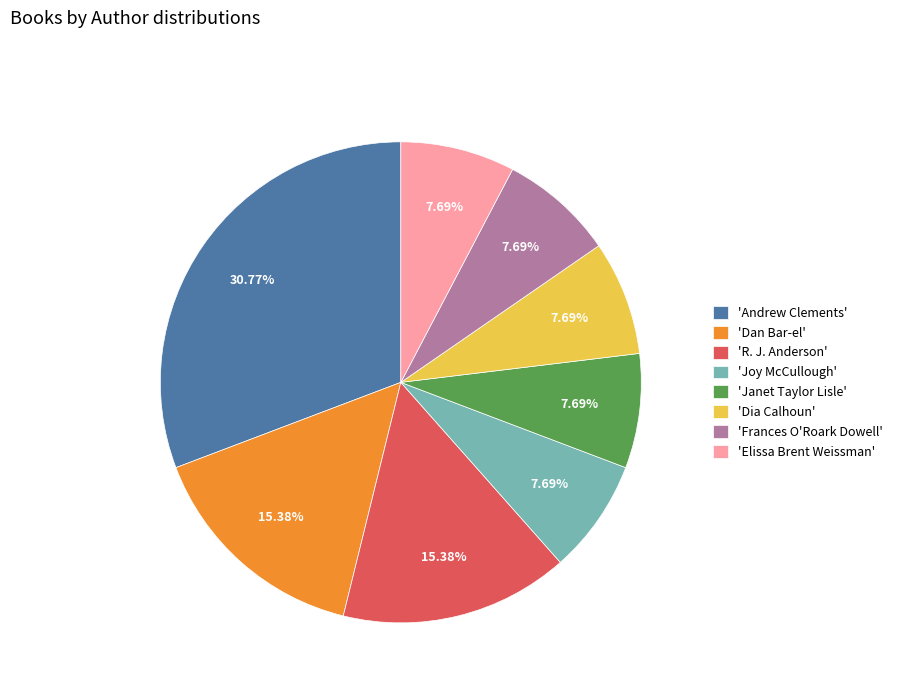

Which slice is the largest?

'Andrew Clements'